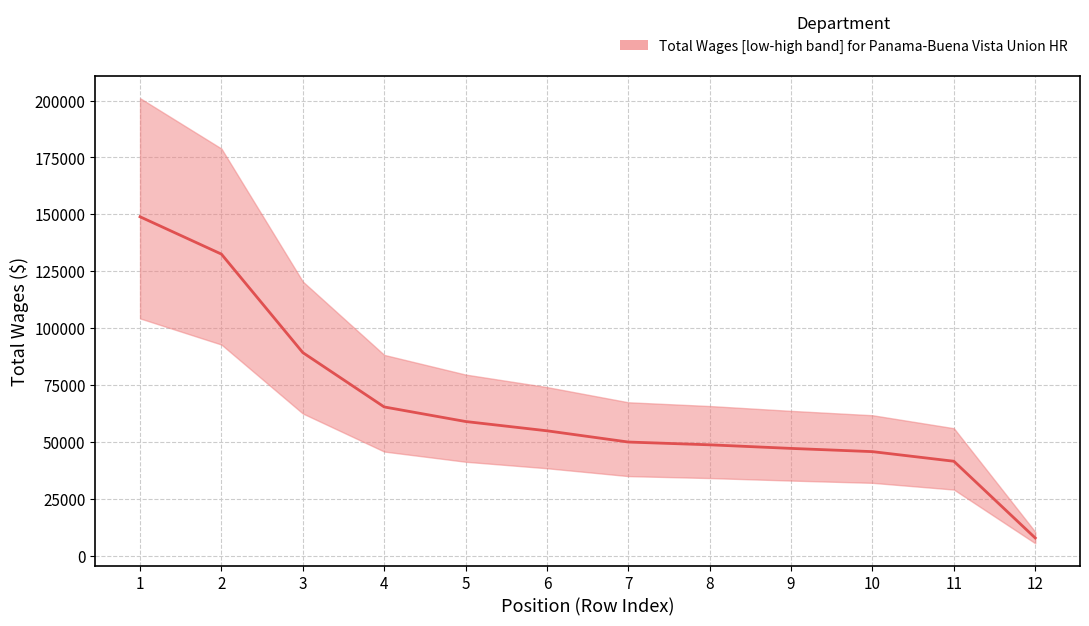

What is the average value?

65881